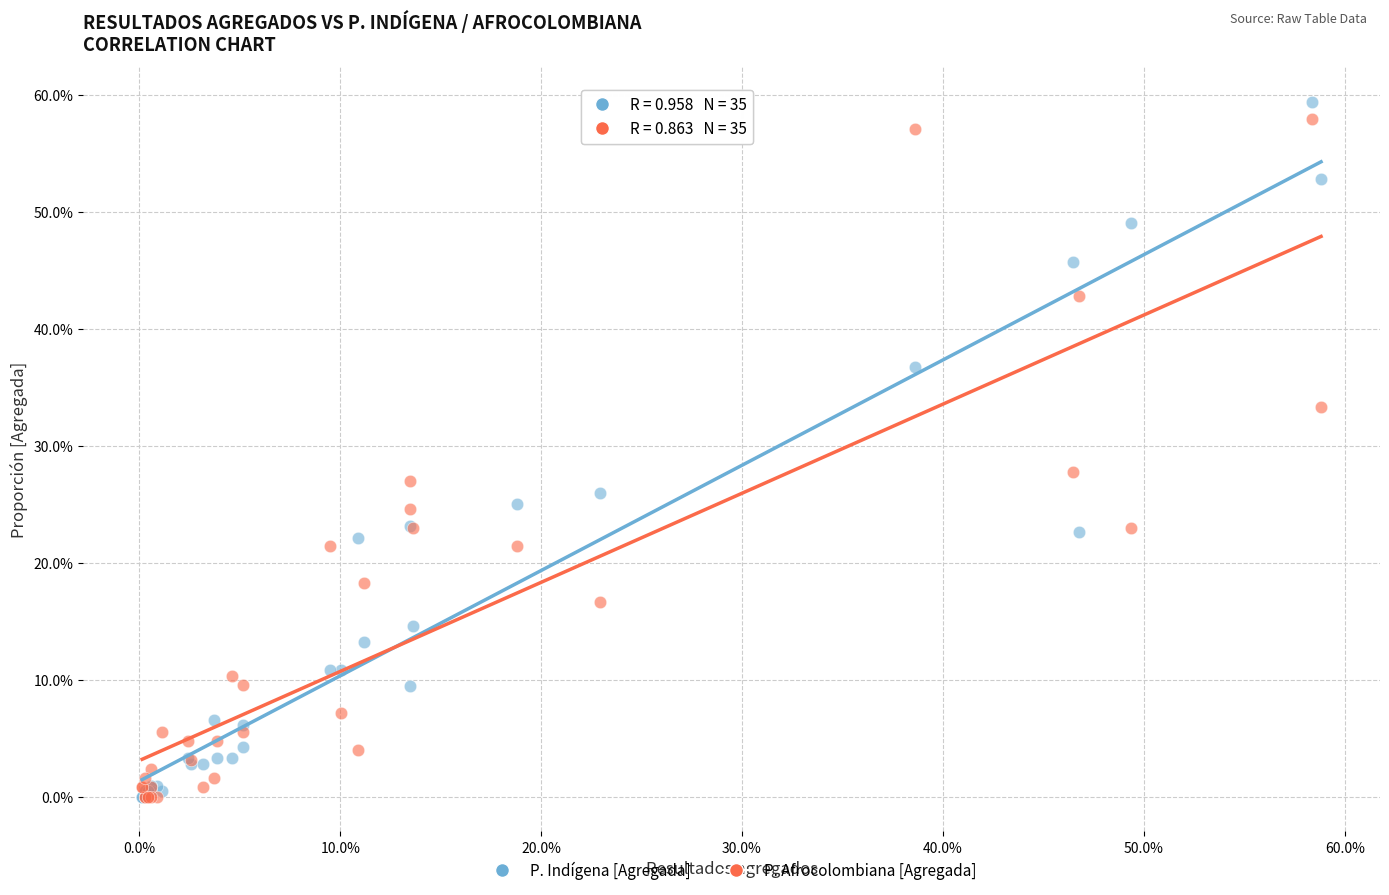

What are all the series names shown in the legend?

P. Indígena [Agregada], P. Afrocolombiana [Agregada]